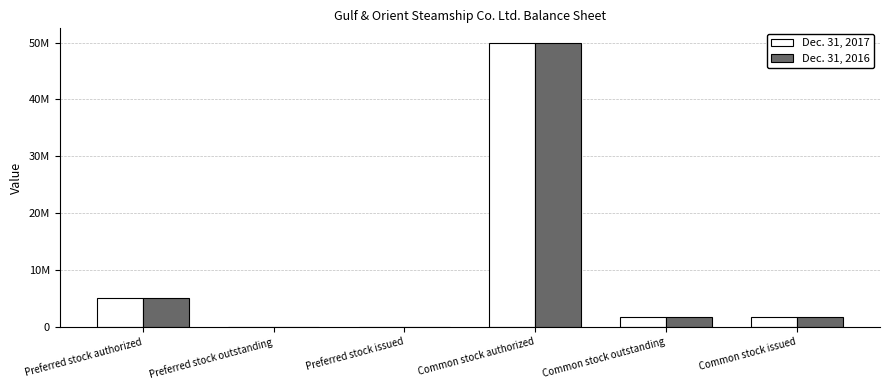

Which has a higher value, Common stock outstanding or Preferred stock outstanding?

Common stock outstanding